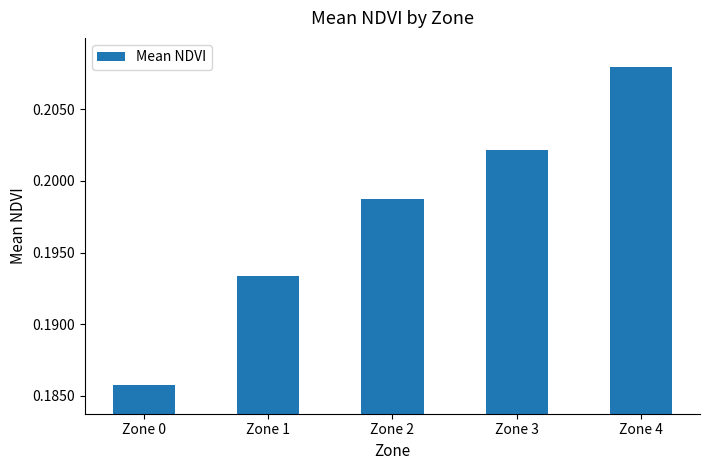

Count the values in the range 0 to 1.

5